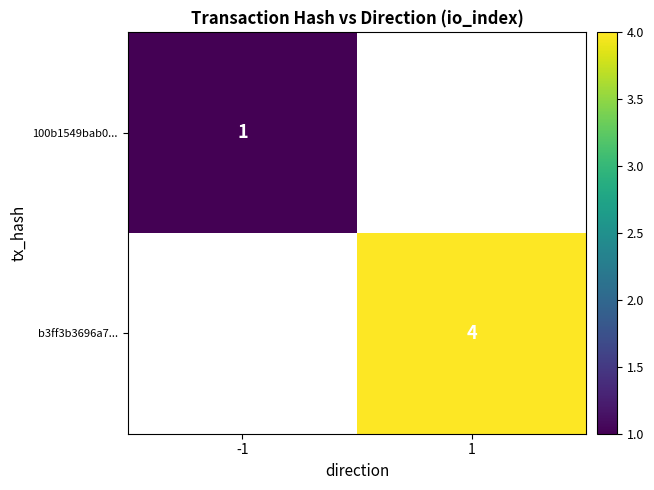

How many data points does each series have?

2